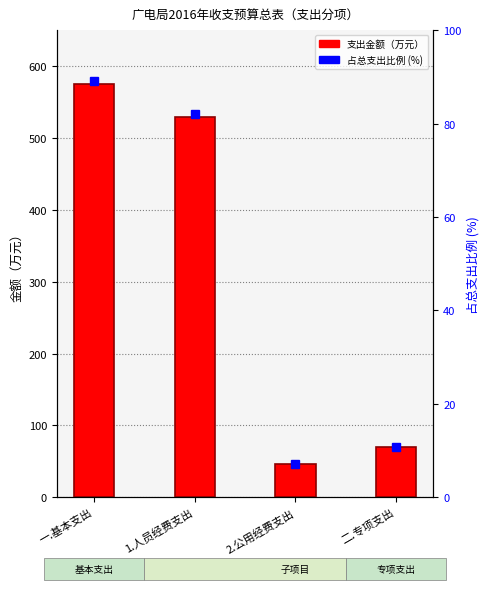

What is the value of the 支出金额（万元） bar at the 1st from the left?

575.0